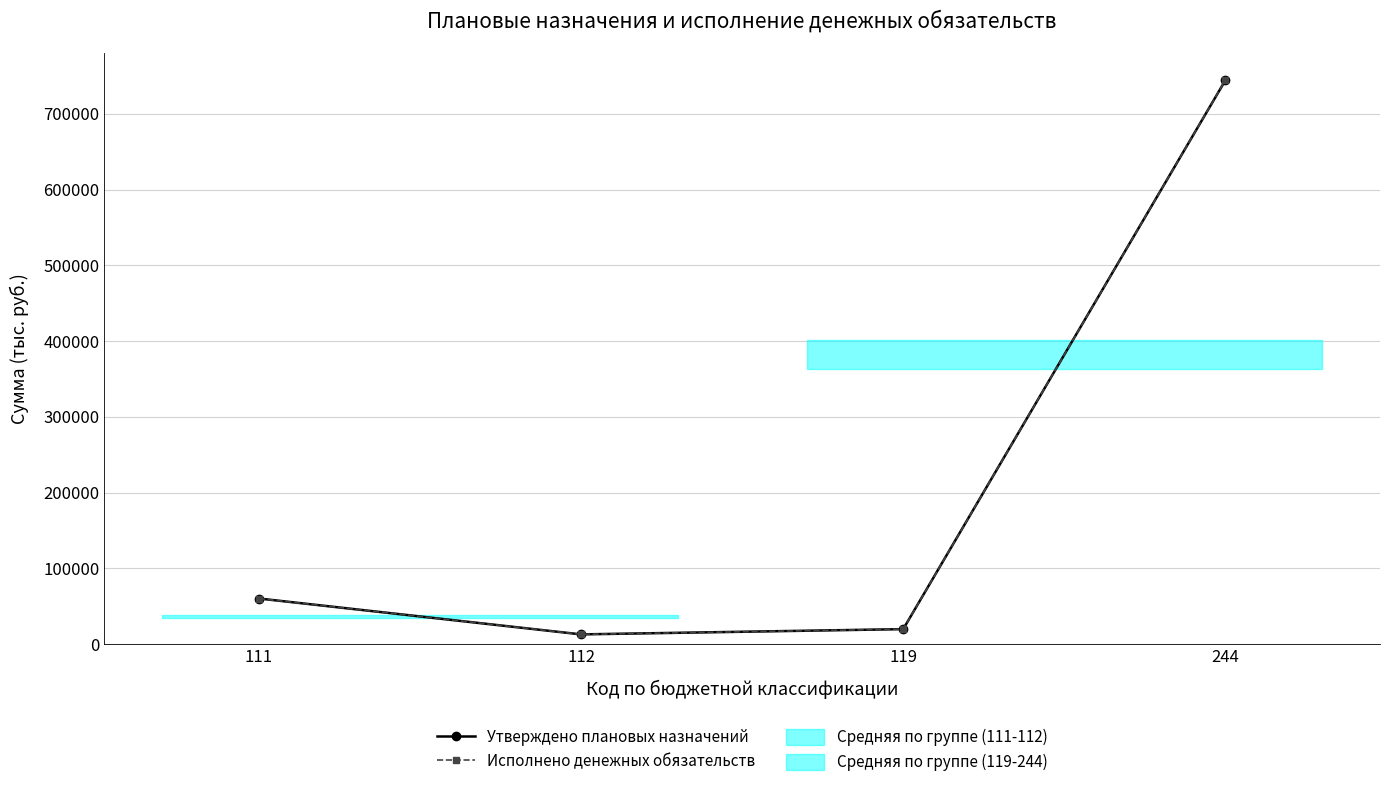

True or false: Исполнено денежных обязательств has a value of 1207098.8 at 244.

False